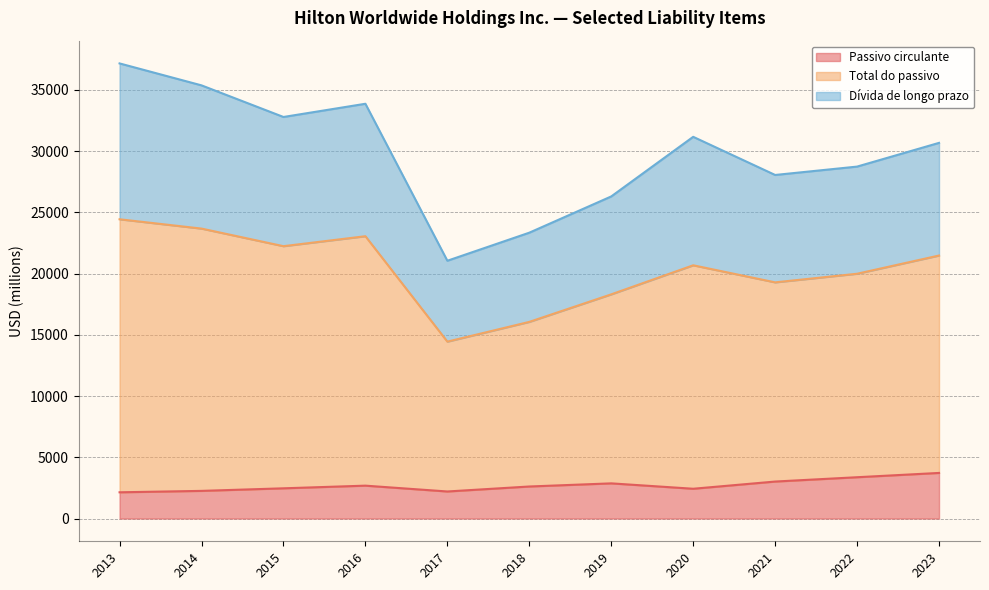

True or false: Total do passivo and Dívida de longo prazo cross at least once.

False